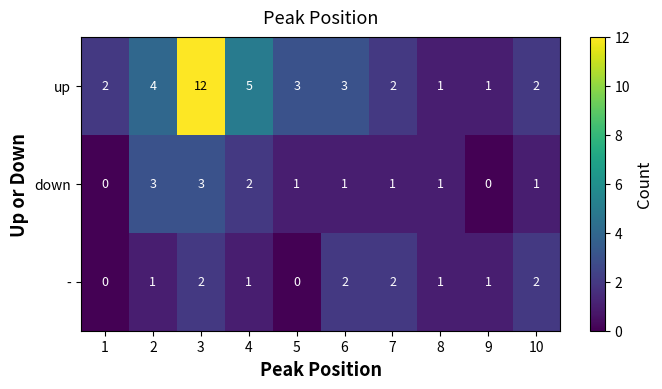

How many categories are shown in the chart?

10